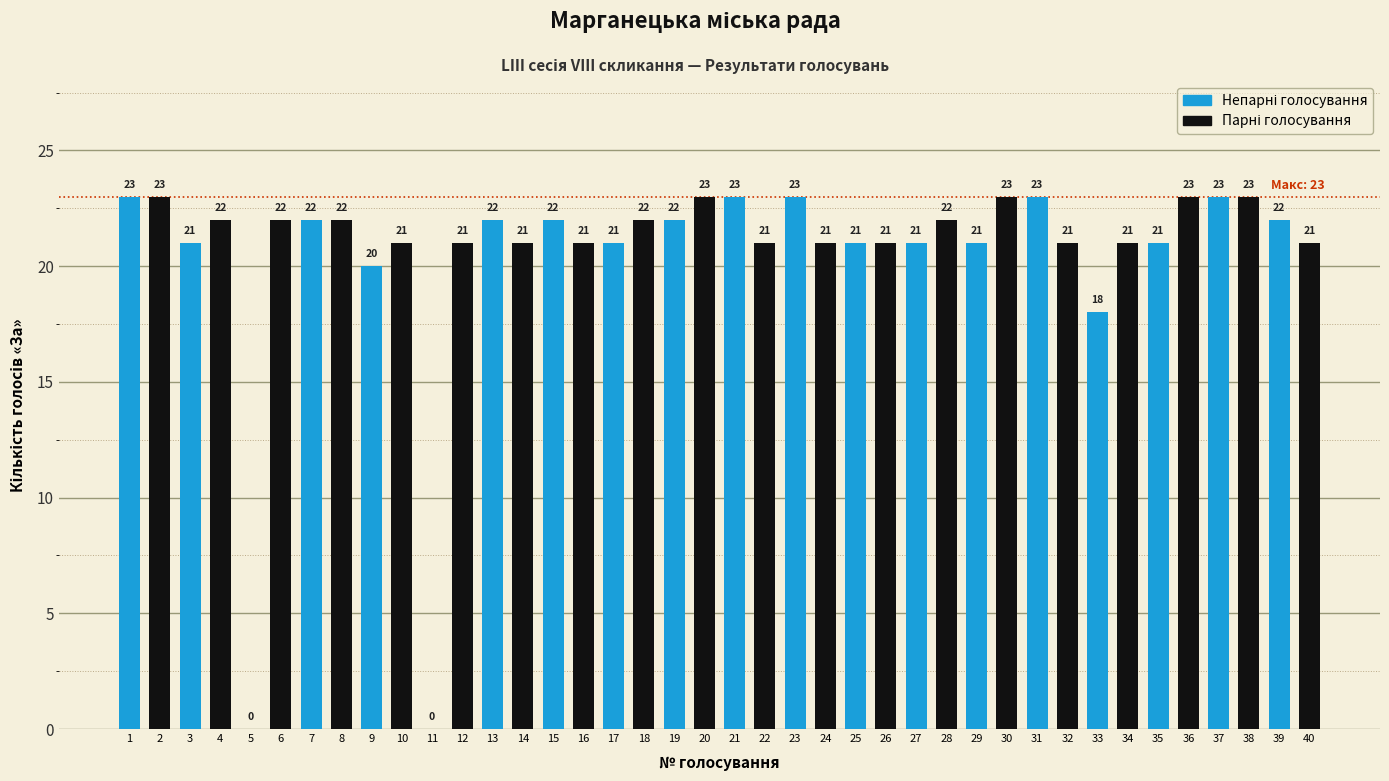

List the series in order of their peak value, lowest first.

Непарні голосування, Парні голосування